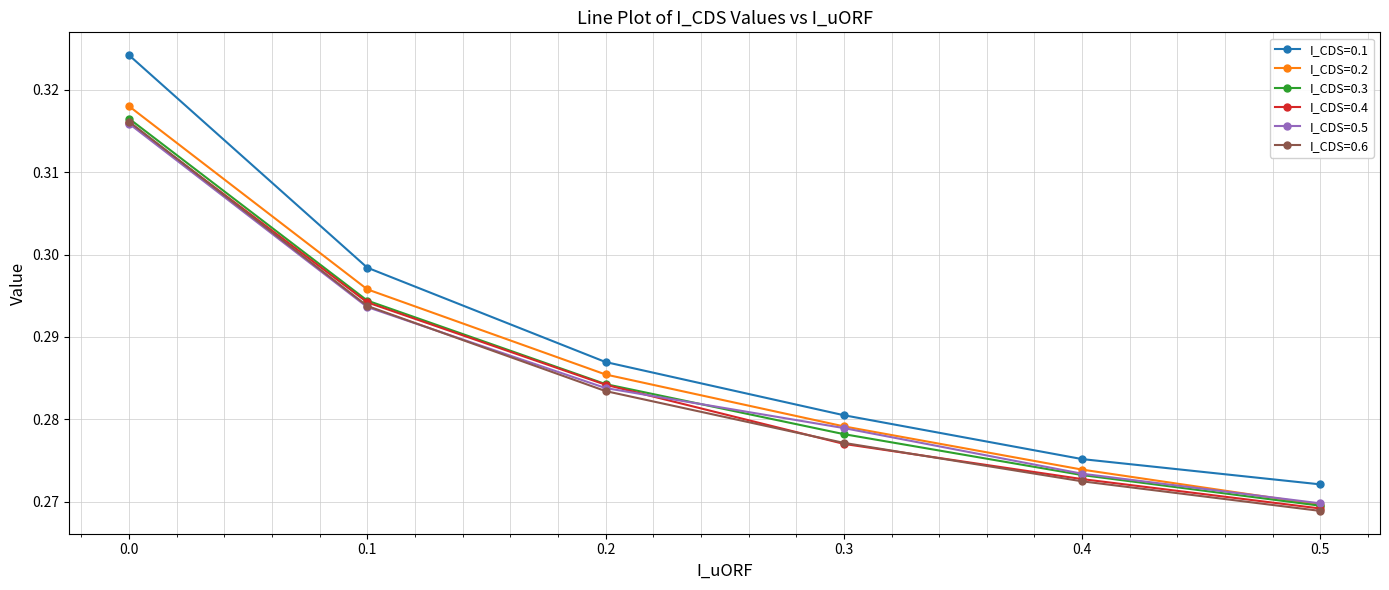

At which label does I_CDS=0.6 reach its minimum?

0.5